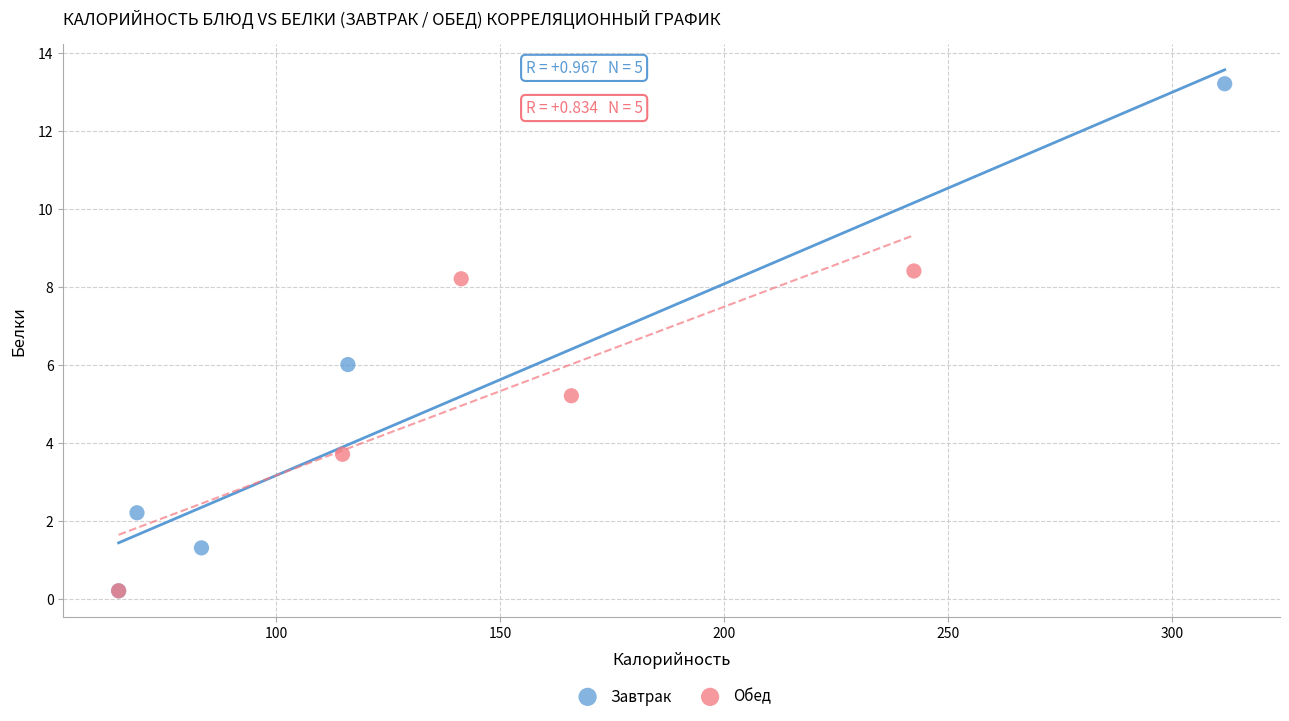

Which series reaches the maximum Y coordinate?

Завтрак